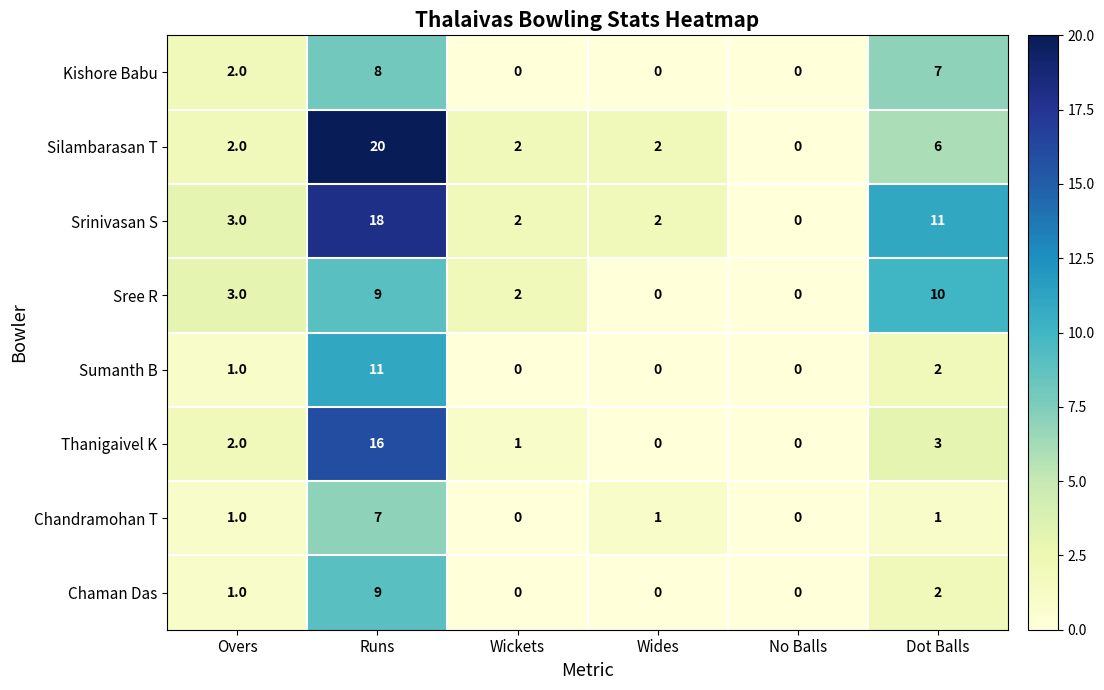

Rank the series by their maximum value, from highest to lowest.

Silambarasan T, Srinivasan S, Thanigaivel K, Sumanth B, Sree R, Chaman Das, Kishore Babu, Chandramohan T